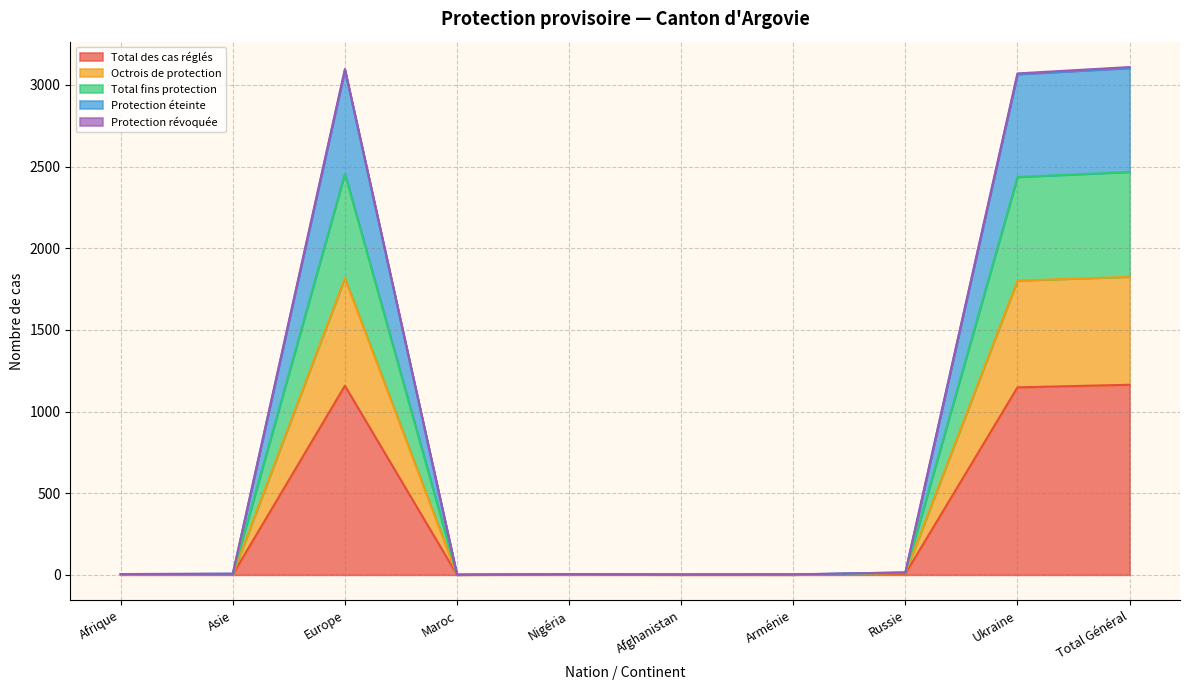

What is the highest value of the Total des cas réglés series?

1164